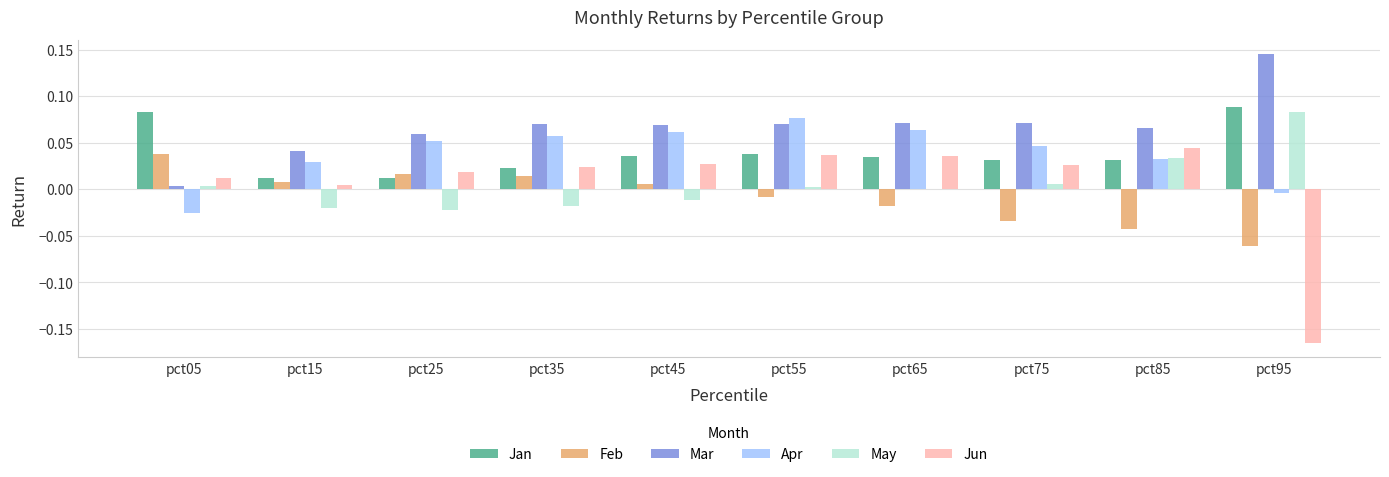

Which series has the largest total across all categories?

Mar